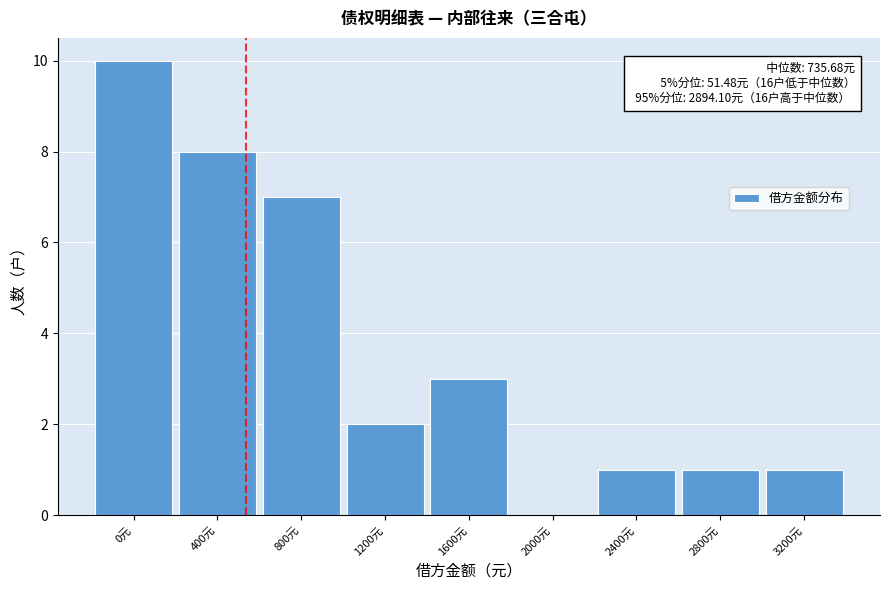

Reading left to right, transcribe all the data shown in this chart.

0元=10	400元=8	800元=7	1200元=2	1600元=3	2000元=0	2400元=1	2800元=1	3200元=1